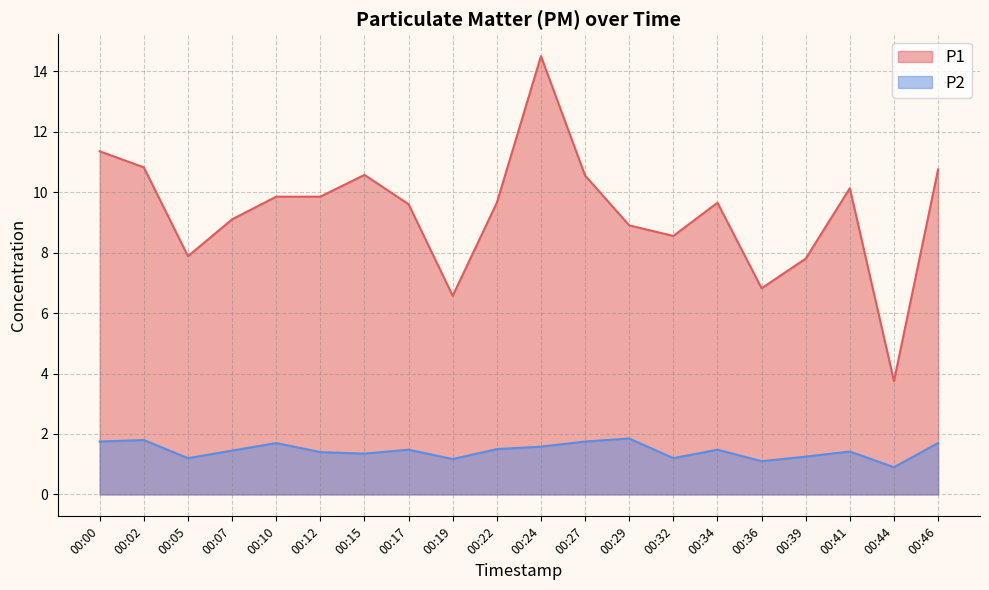

What are all the series names shown in the legend?

P1, P2